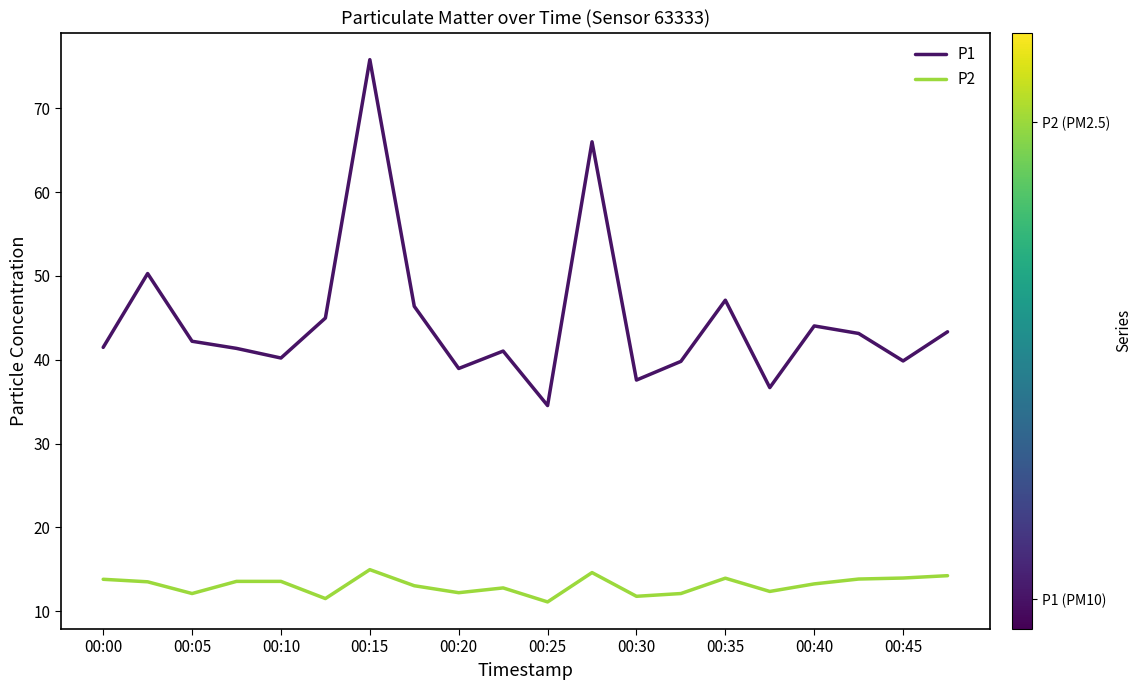

How many lines are shown in the chart?

2